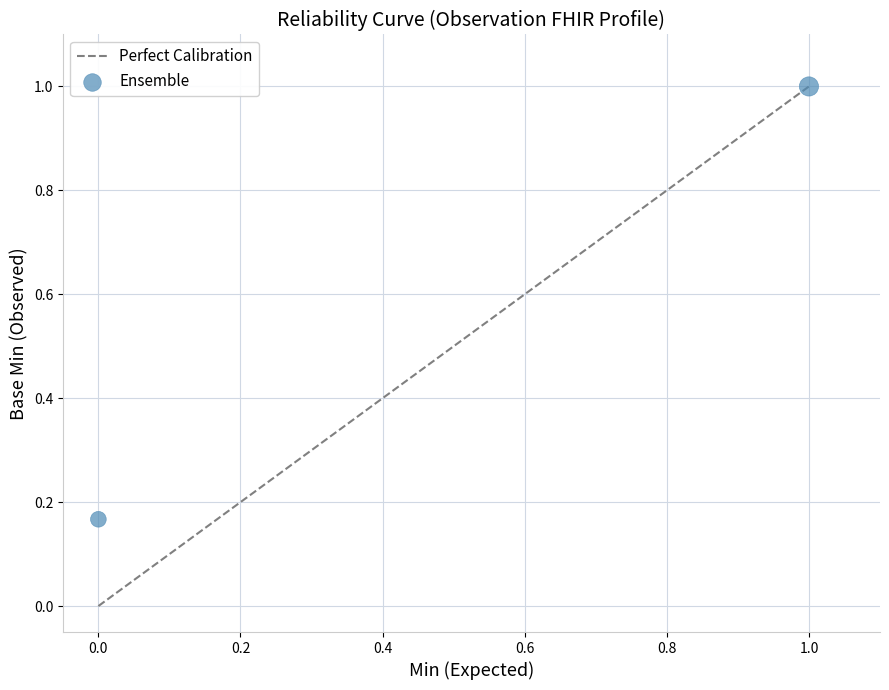

What is the average Y value?

0.6